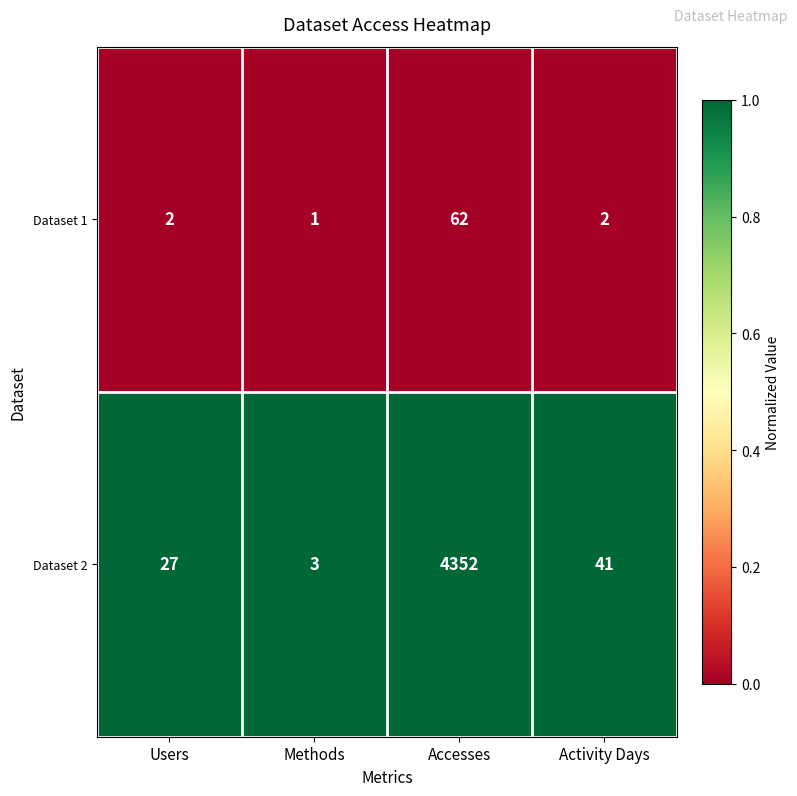

At which category is the sum across all series the highest?

Accesses